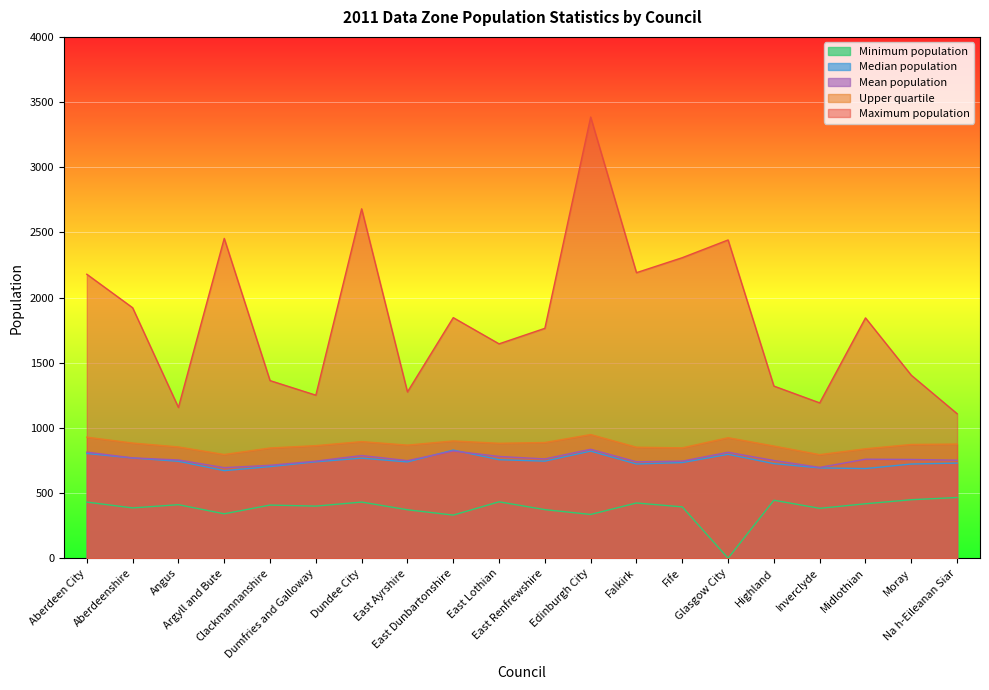

At which label is Maximum population closest to 2247?

Falkirk